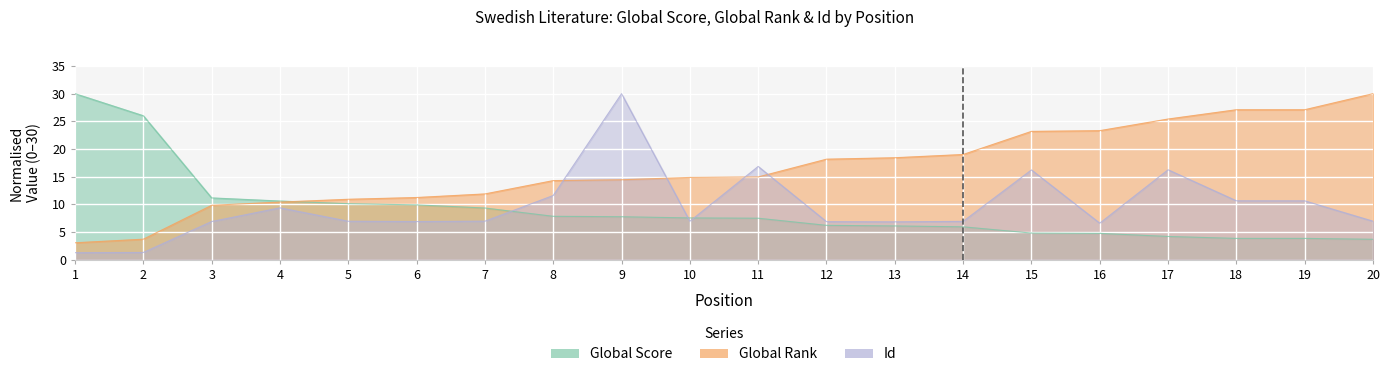

How many data points does each series have?

20